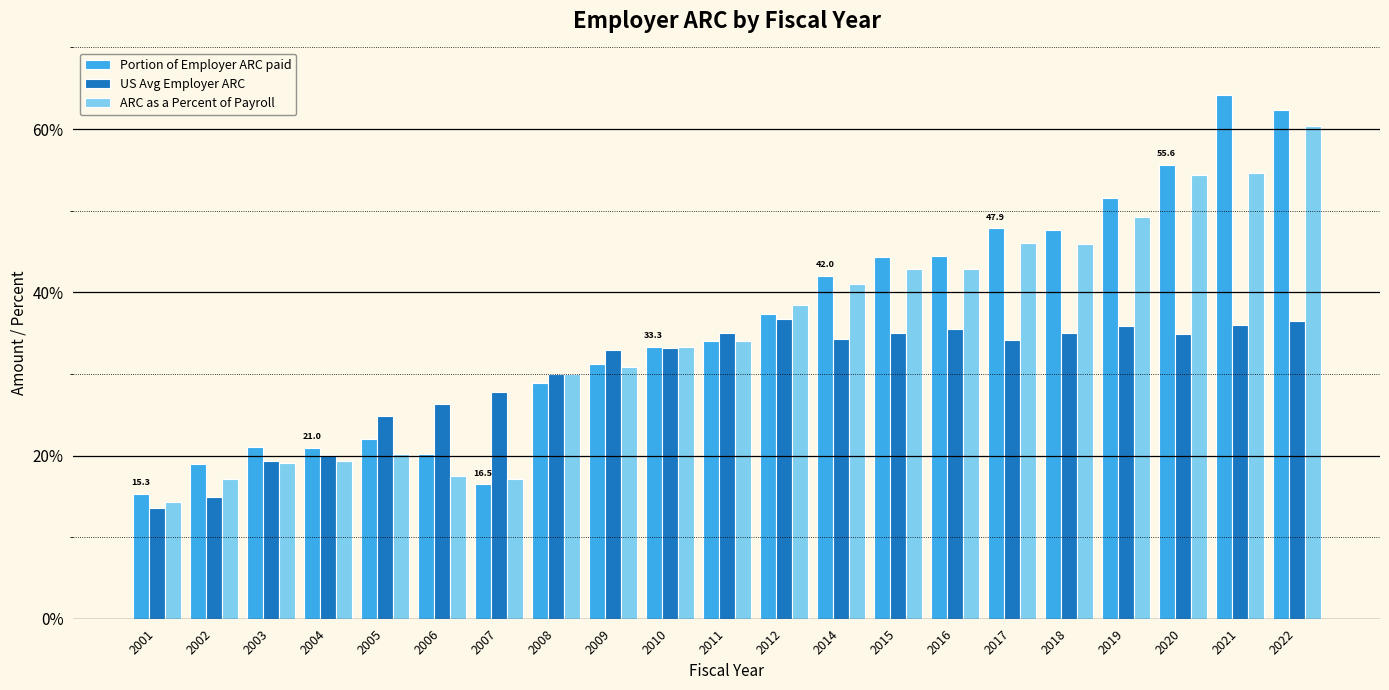

True or false: Portion of Employer ARC paid has a value of 29.3 at 2007.

False